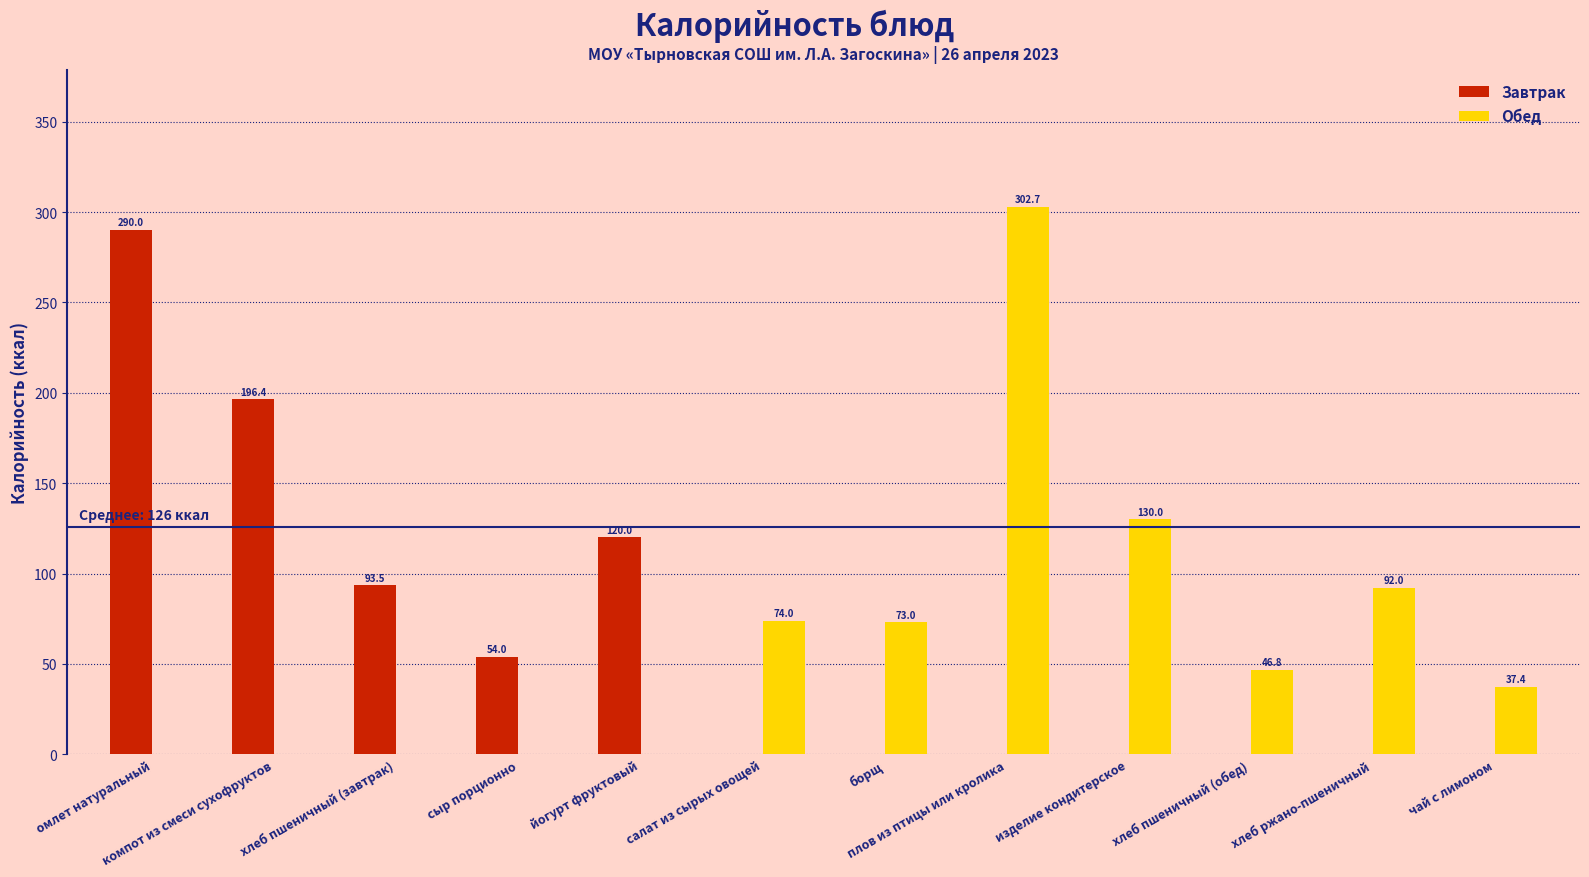

What is the greatest value displayed?

302.7